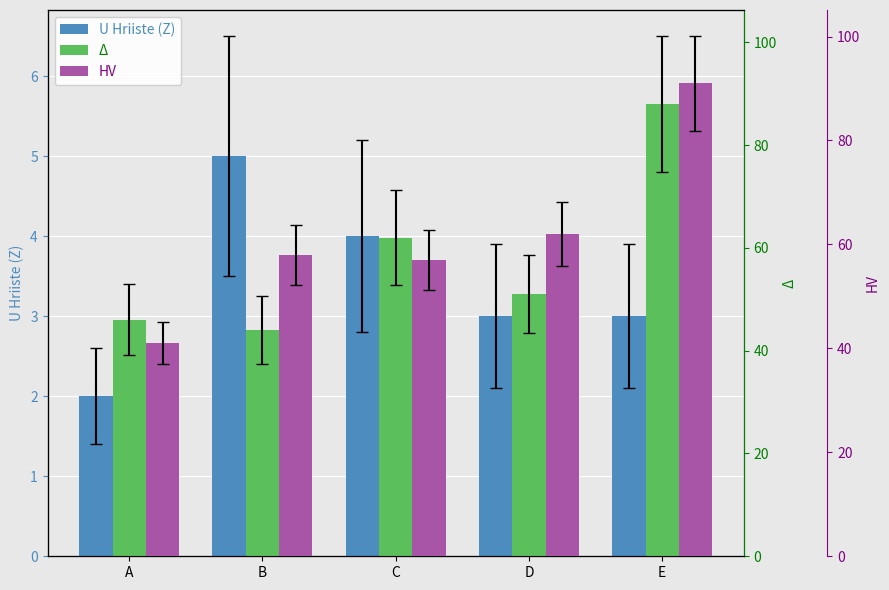

Between D and E, which series saw the biggest shift?

Bratri Capku